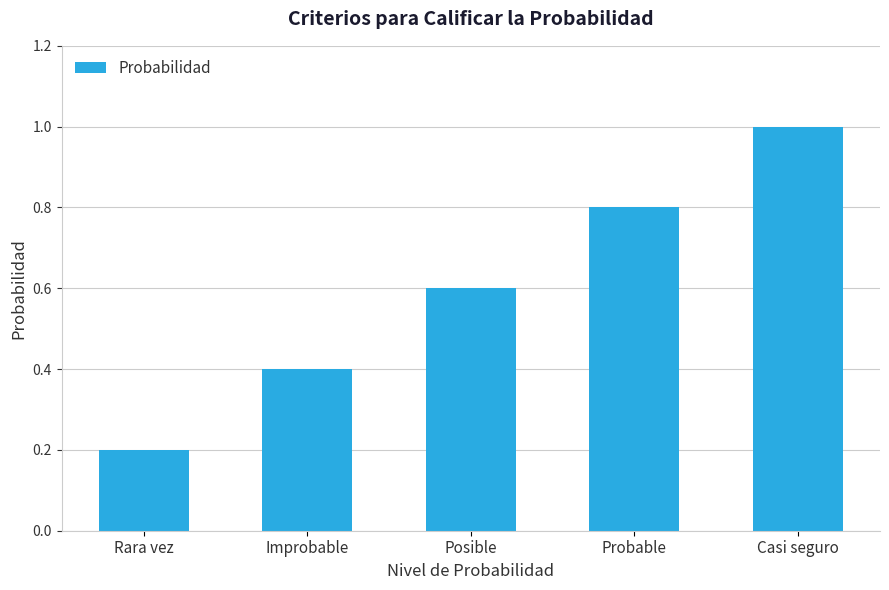

What is the label of the 1st bar from the right?

Casi seguro